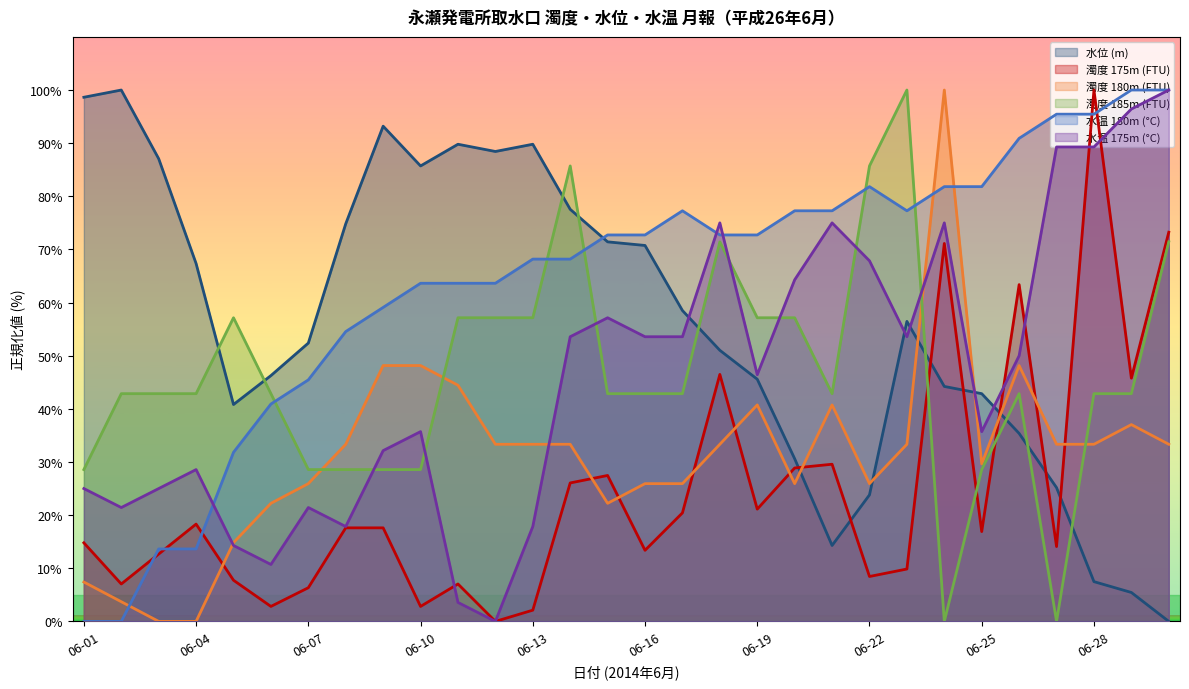

How many data points in 濁度 175m (FTU) are less than 17?

15